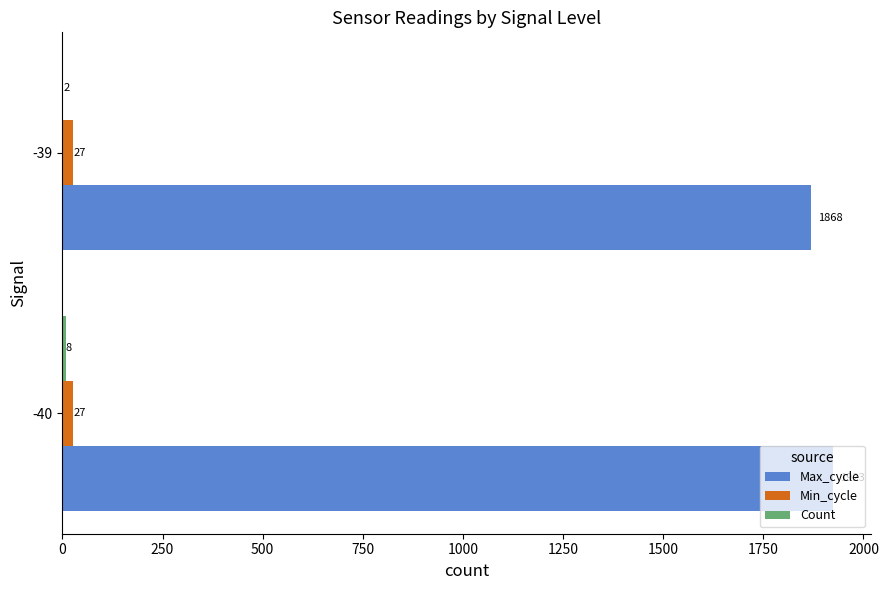

Between -40 and -39, which series saw the biggest shift?

Max_cycle